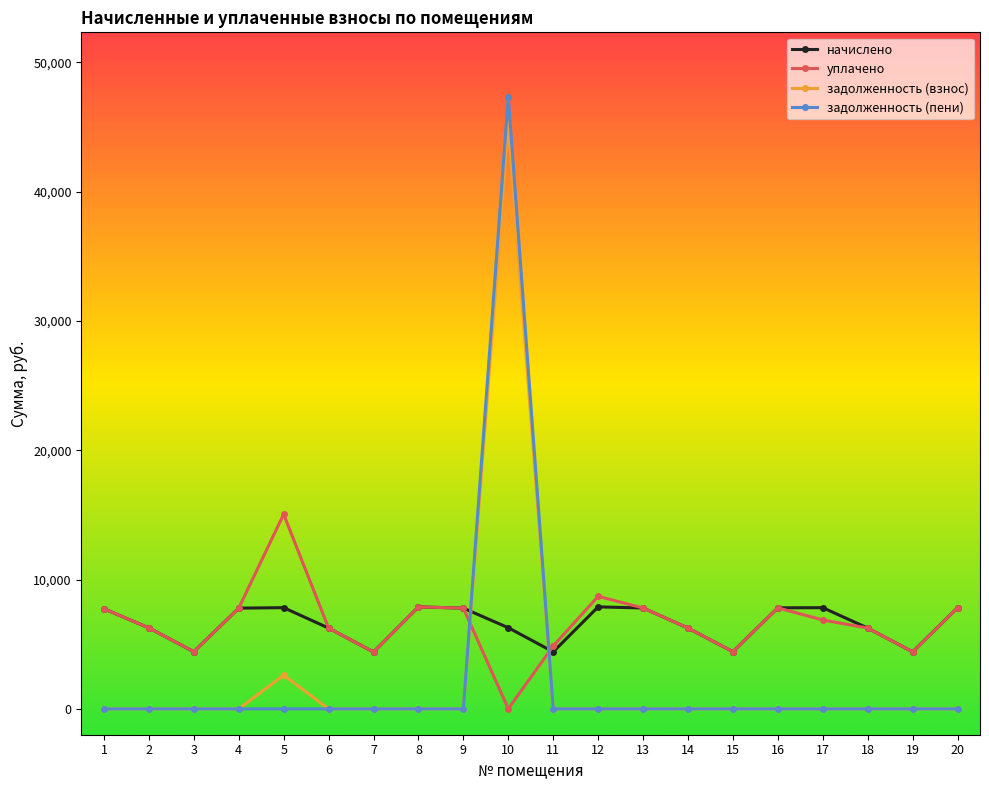

Where is задолженность (взнос) nearest to the value 22611?

5